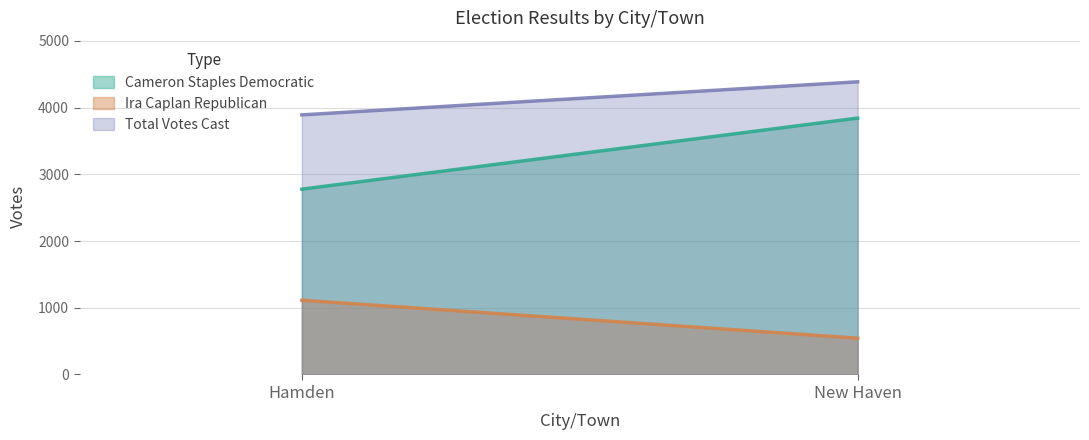

What is the difference between the highest and lowest values at Hamden?

2777